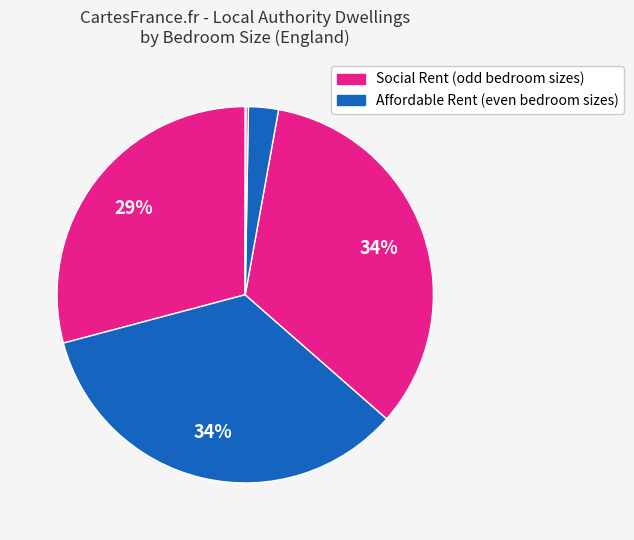

Count the number of slices in the pie.

6